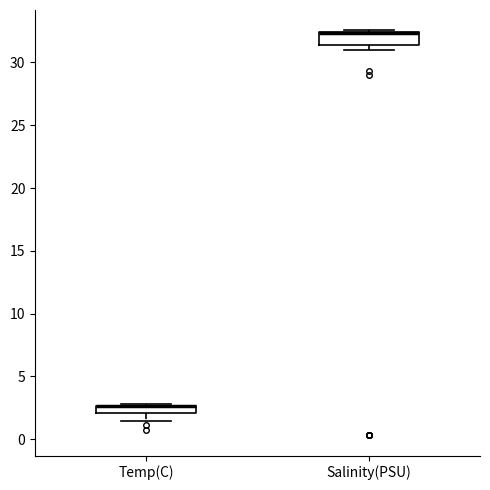

Where is the upper edge of the box for Salinity(PSU) on the y-axis? The values are not printed on the chart, so give them approximately, as read against the axis.

32.5